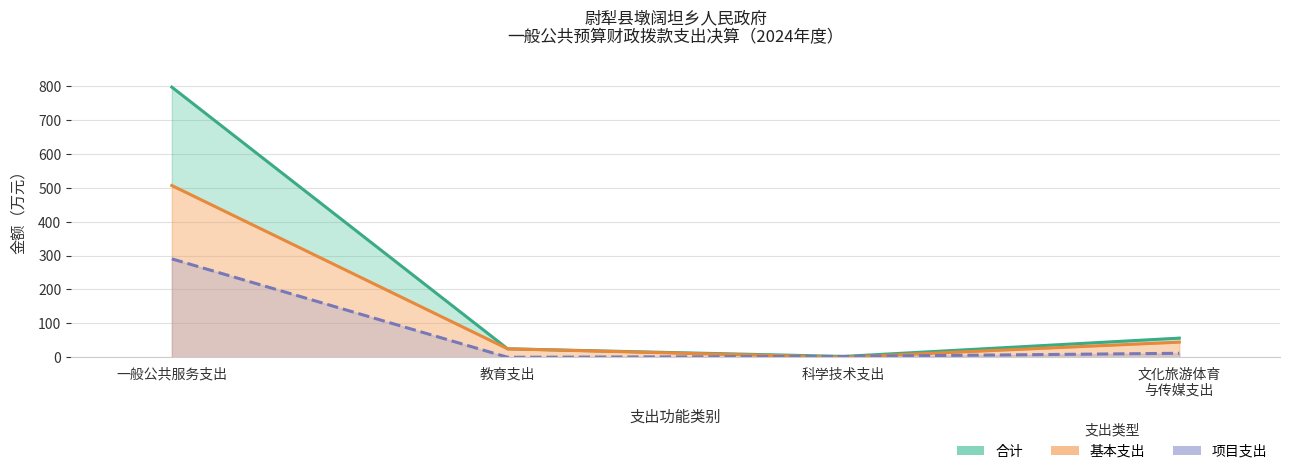

True or false: 基本支出 has more than 1 points higher than both neighbors.

False